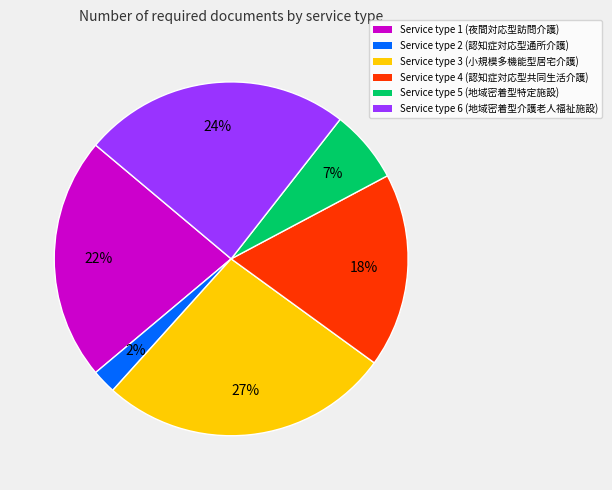

True or false: Service type 6 (地域密着型介護老人福祉施設) accounts for 24% of the total.

True